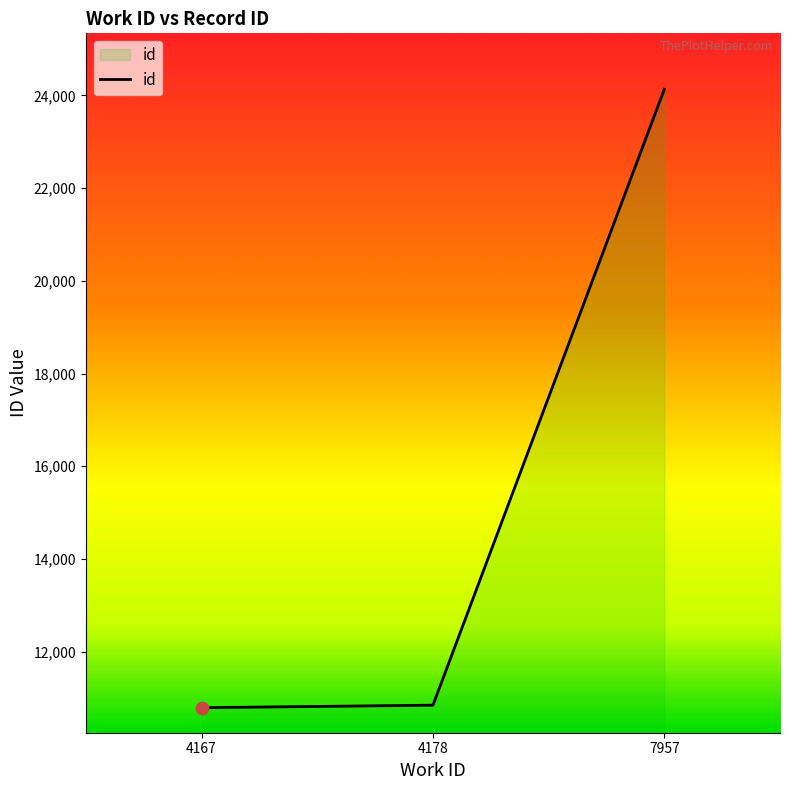

Which has a higher value, 7957 or 4167?

7957